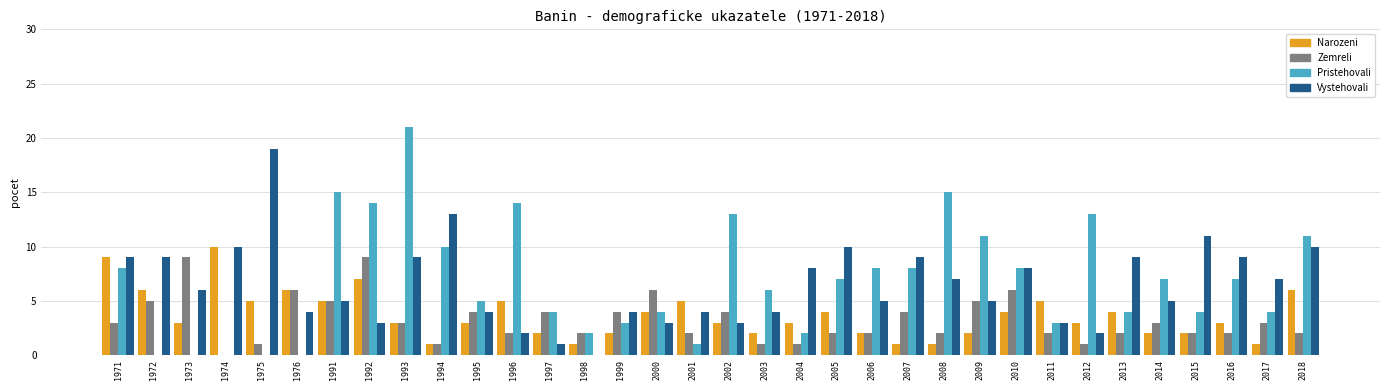

What is the sum of the Zemreli values at 2002 and 1973?

13